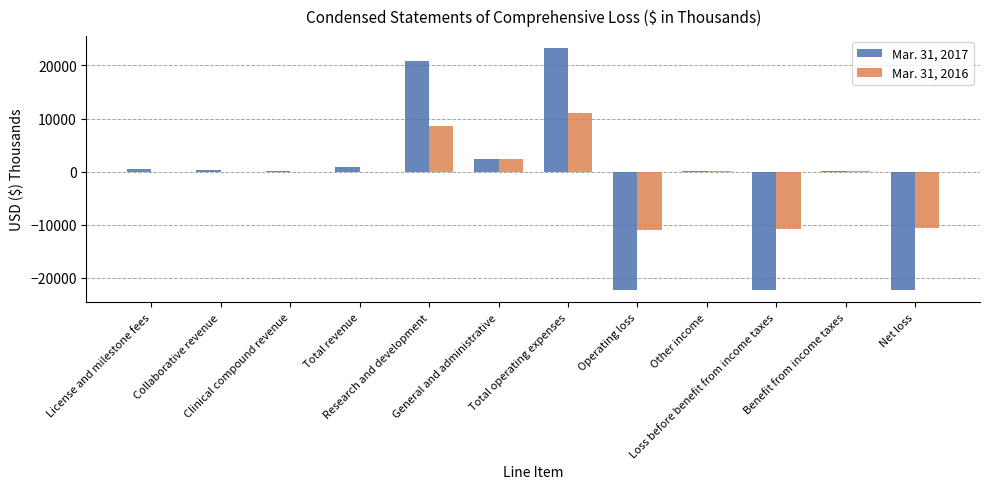

What is the maximum value shown in the chart?

23236